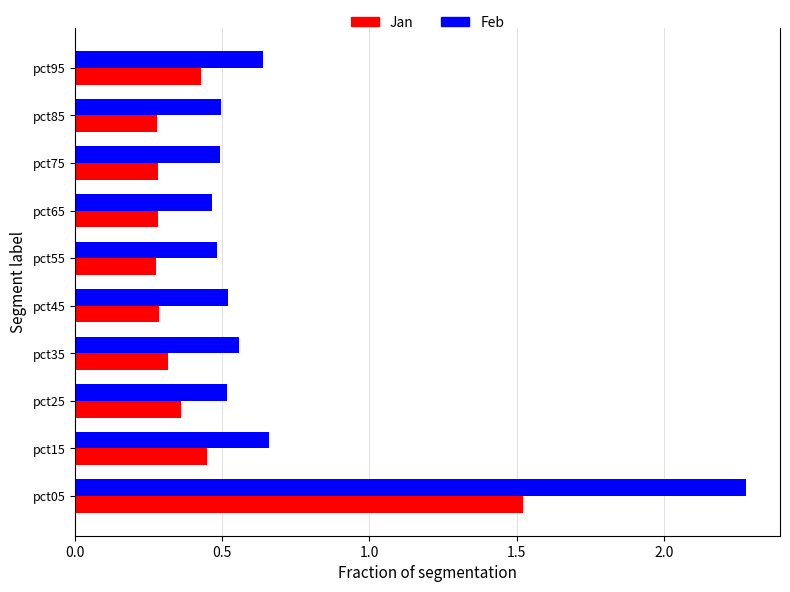

What is the difference between the maximum and minimum values in the Feb series?

1.8